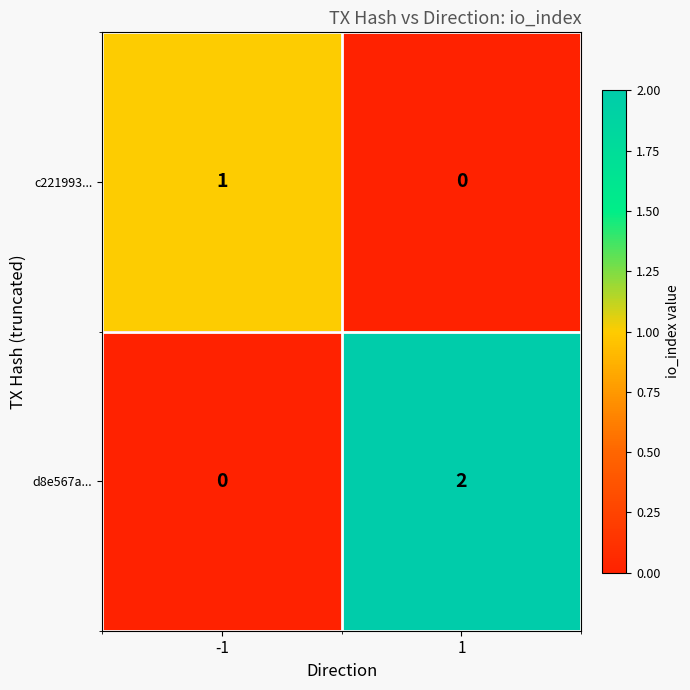

List the series in order of their peak value, lowest first.

c221993..., d8e567a...